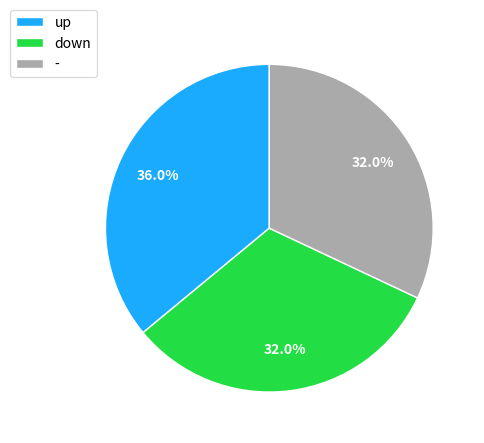

To the nearest percent, what percentage of the pie is up?

36%